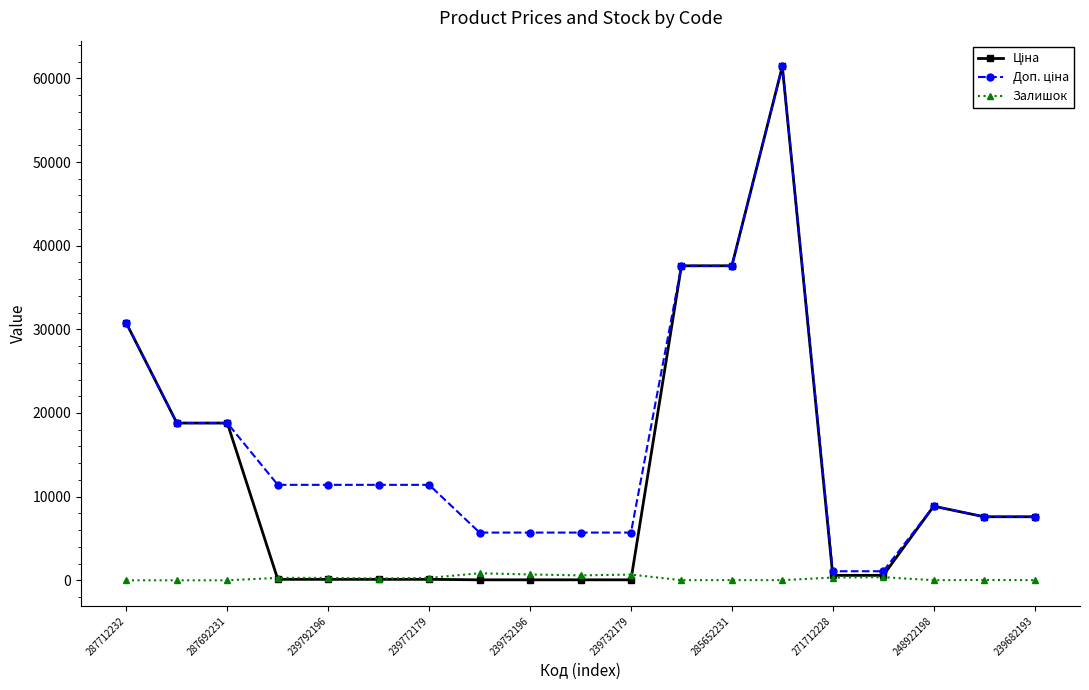

What is the value of the Залишок point at the 4th from the left?

289.0